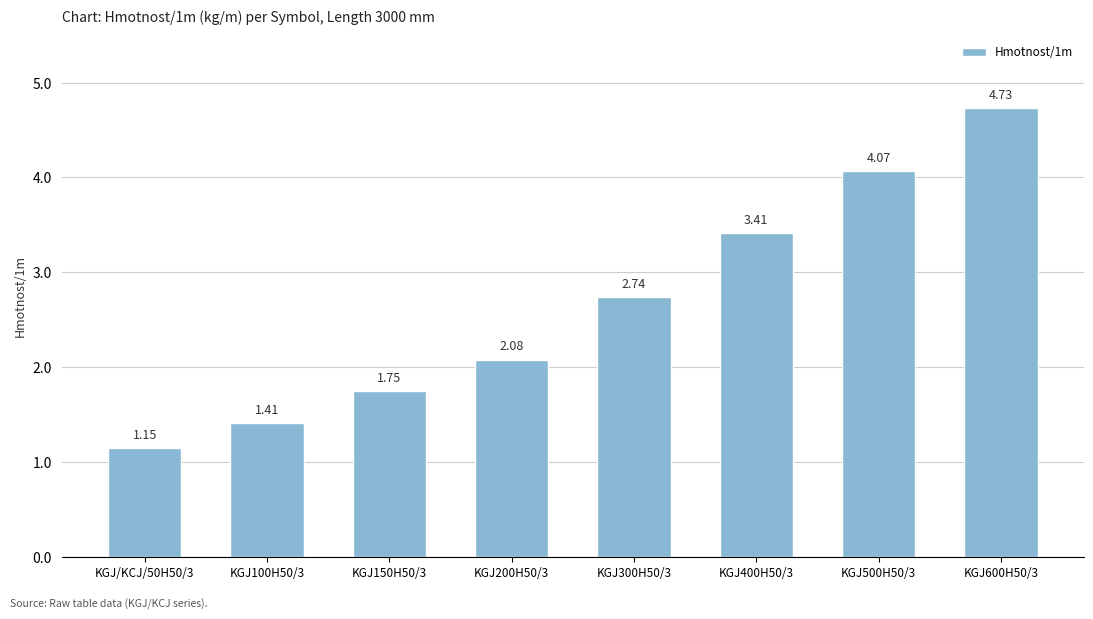

What is the change in value from KGJ200H50/3 to KGJ500H50/3?

+2.0